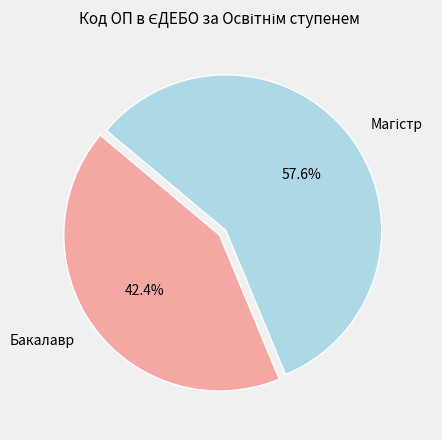

What is the smallest slice in the pie chart?

Бакалавр